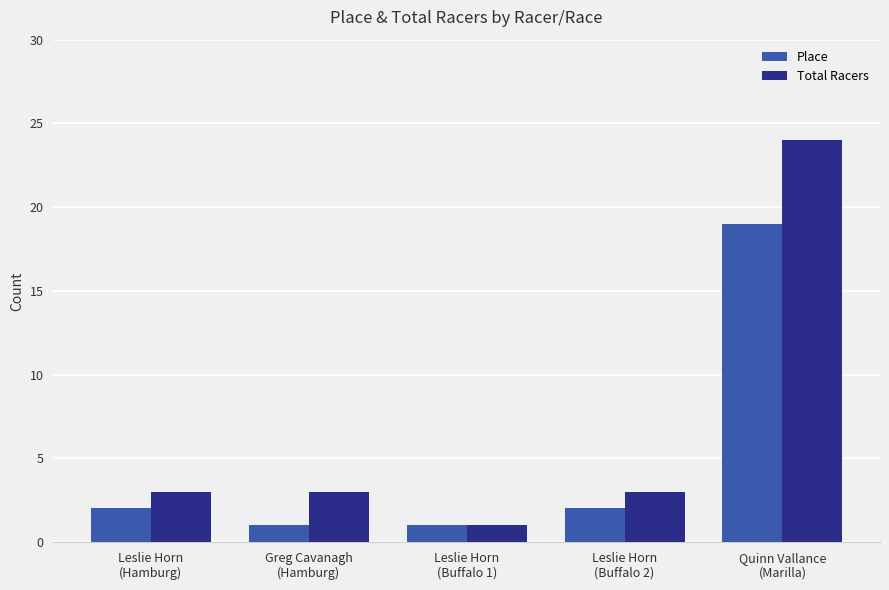

Reading left to right, extract all data points from this chart.

Place: 2	1	1	2	19
Total Racers: 3	3	1	3	24